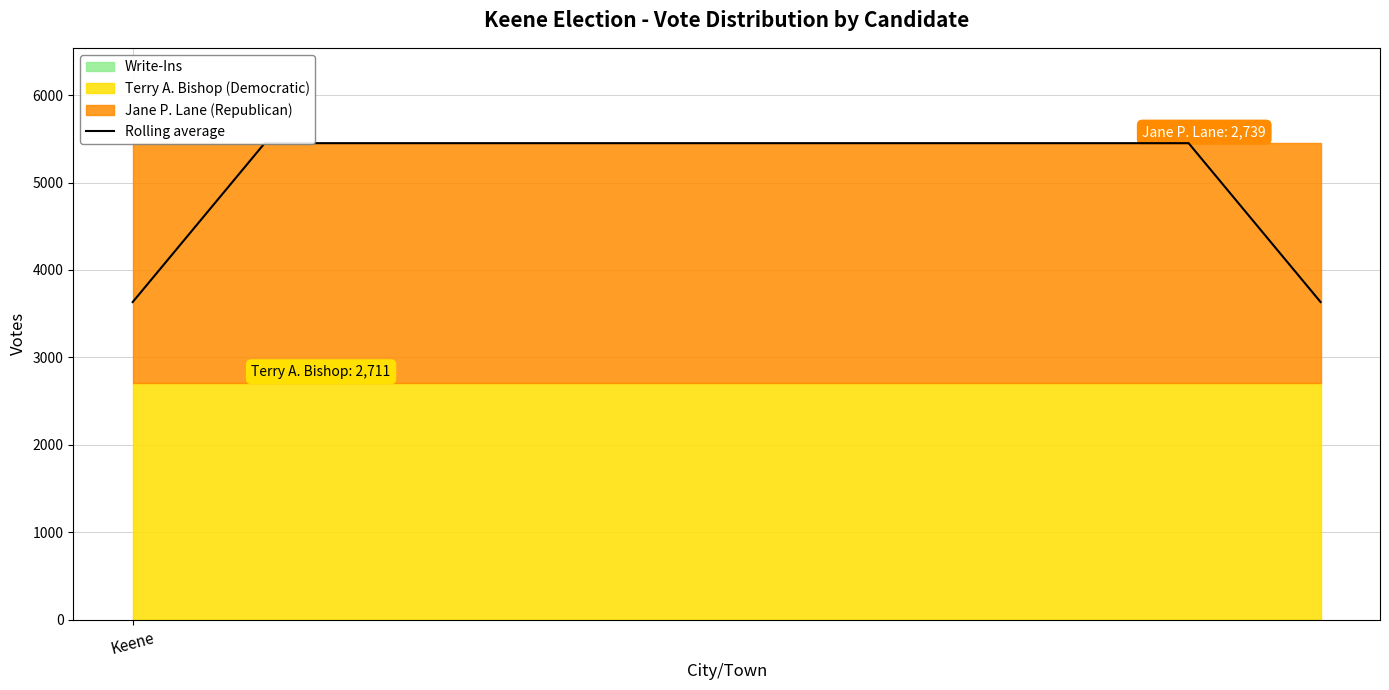

Reading left to right, transcribe all the data shown in this chart.

3633.3	5450.0	5450.0	5450.0	5450.0	5450.0	5450.0	5450.0	5450.0	3633.3